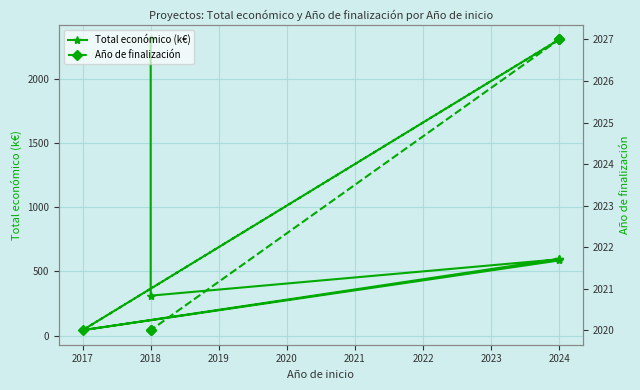

Reading right to left, list all the values displayed in this chart.

Total económico (k€): 2310.0	311.6	595.4	598.3	42.1	586.1
Año de finalización: 2020.0	2020.0	2027.0	2027.0	2020.0	2027.0